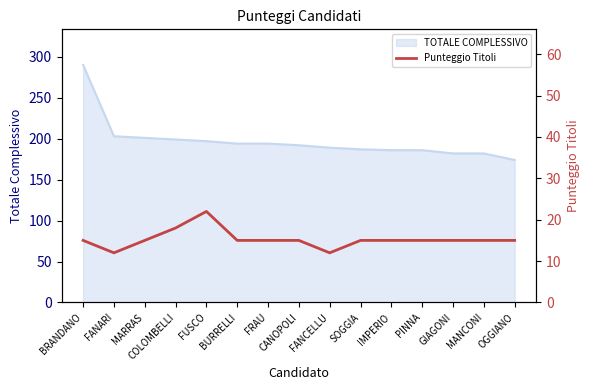

What is the label of the 11th point from the right?

FUSCO